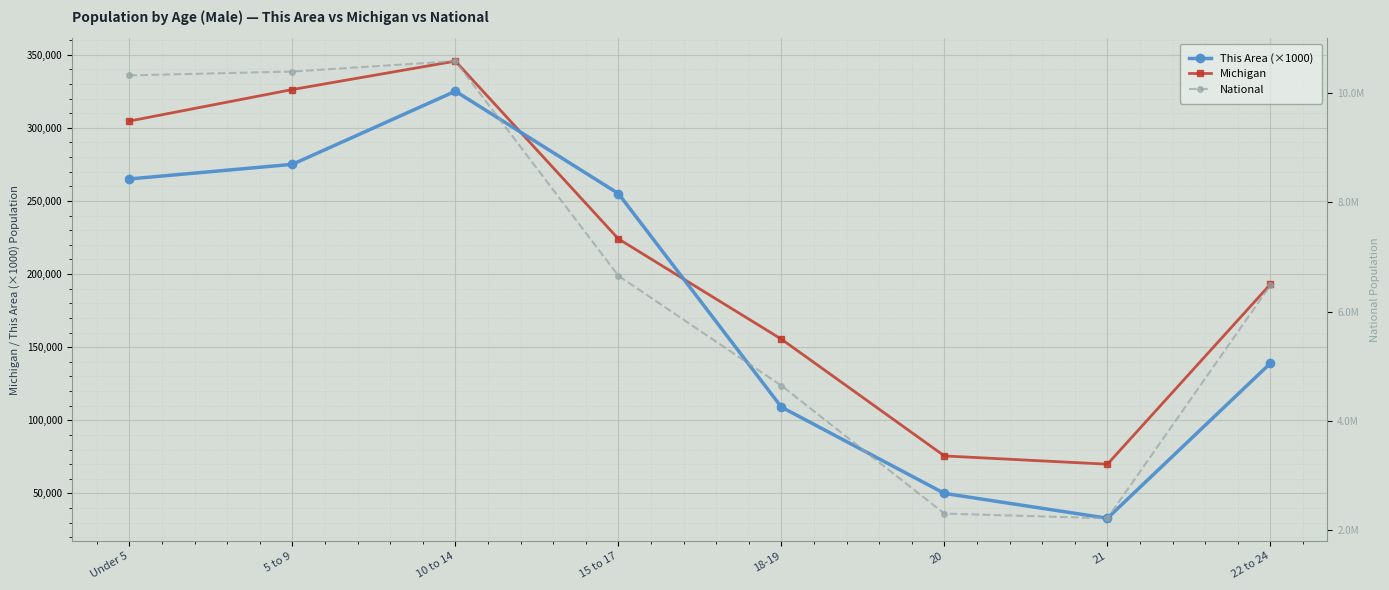

Reading left to right, extract all data points from this chart.

Michigan: Under 5=304587	5 to 9=326145	10 to 14=345558	15 to 17=224021	18-19=155456	20=75606	21=69957	22 to 24=193006
This Area (×1000): Under 5=265000	5 to 9=275000	10 to 14=325000	15 to 17=255000	18-19=109000	20=50000	21=33000	22 to 24=139000
National: Under 5=10319427	5 to 9=10389638	10 to 14=10579862	15 to 17=6656209	18-19=4647457	20=2308319	21=2223198	22 to 24=6482659